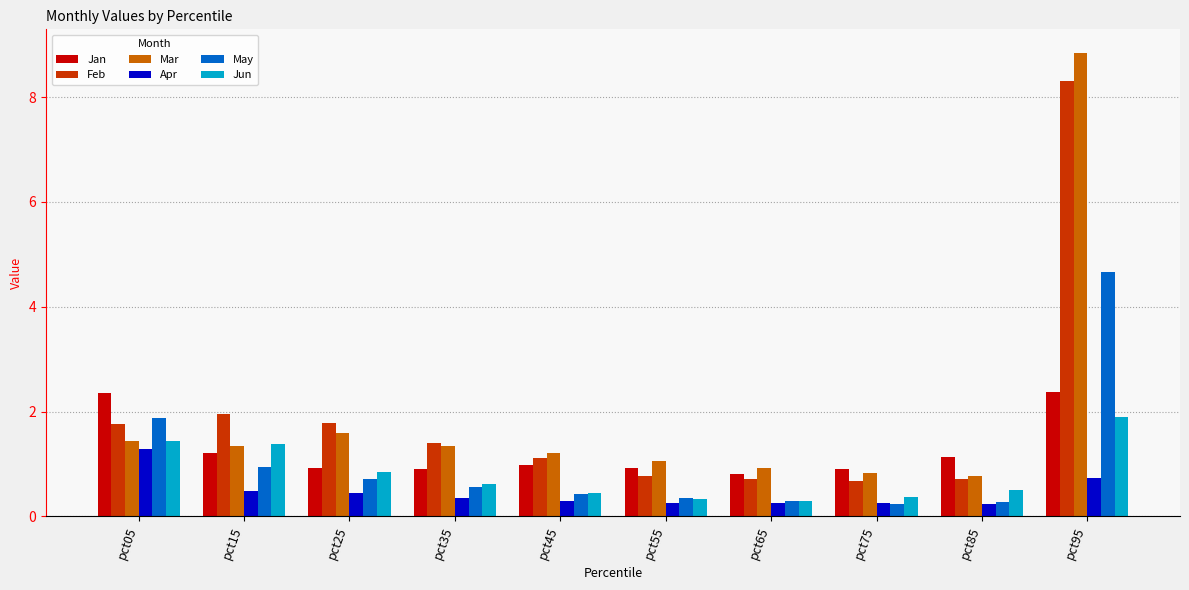

Rank the series by their maximum value, from lowest to highest.

Apr, Jun, Jan, May, Feb, Mar